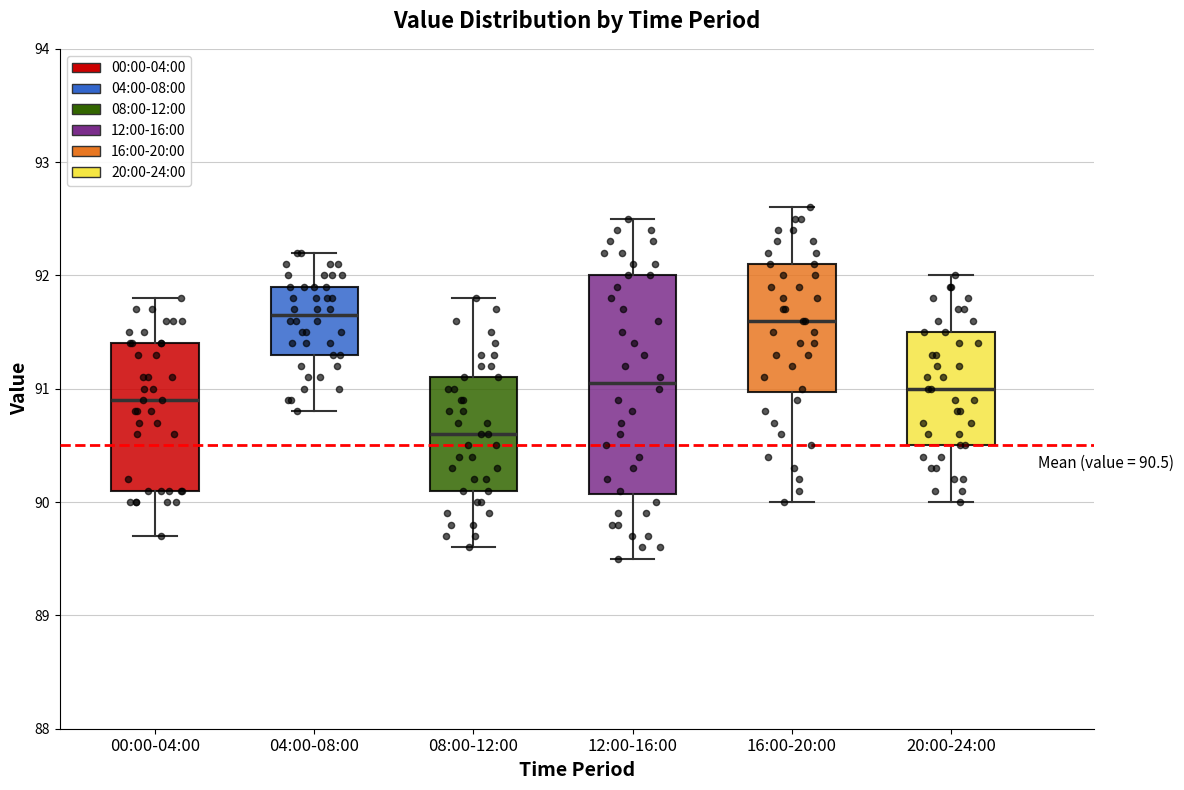

Comparing the boxes themselves (not the whiskers), which one is the tallest?

12:00-16:00